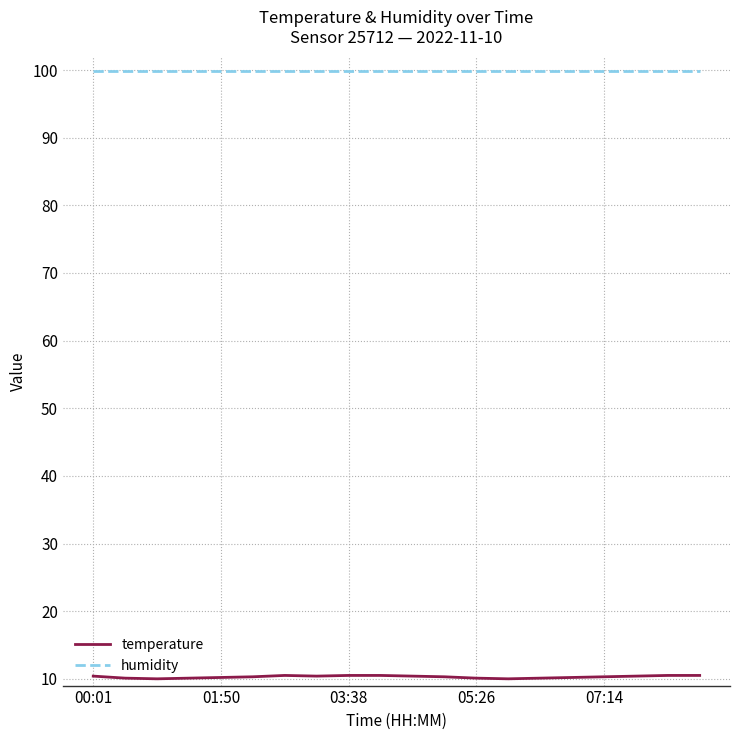

Which series has the largest range (max minus min)?

temperature